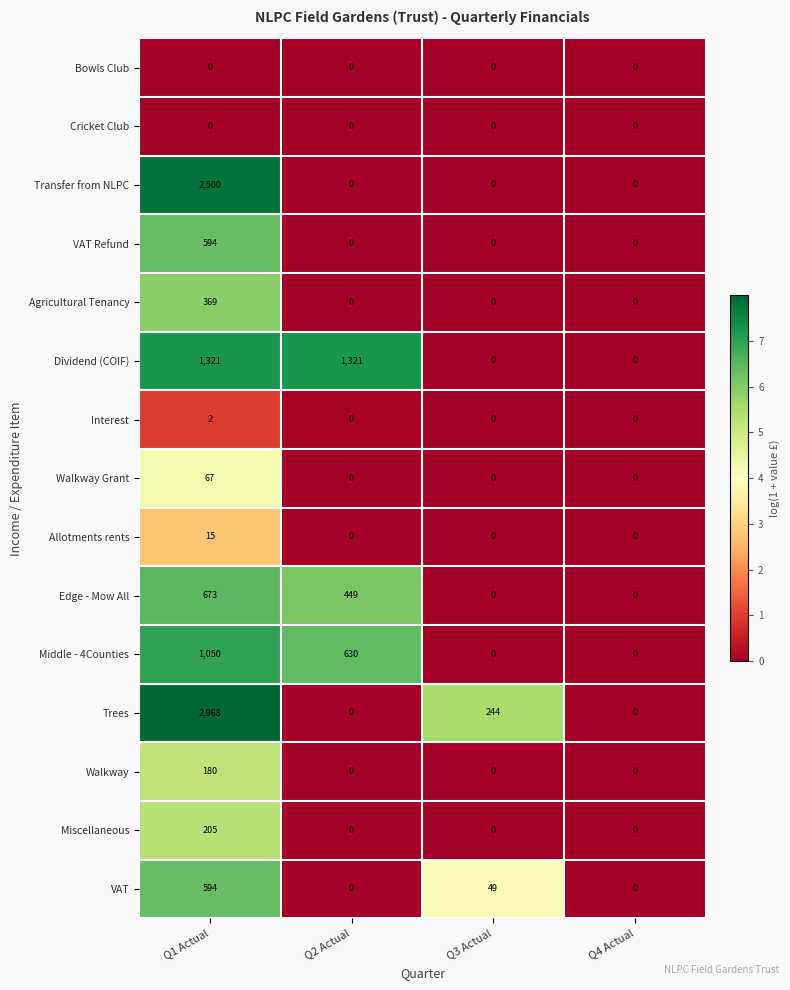

Count the Transfer from NLPC values in the range 0 to 2500.

4